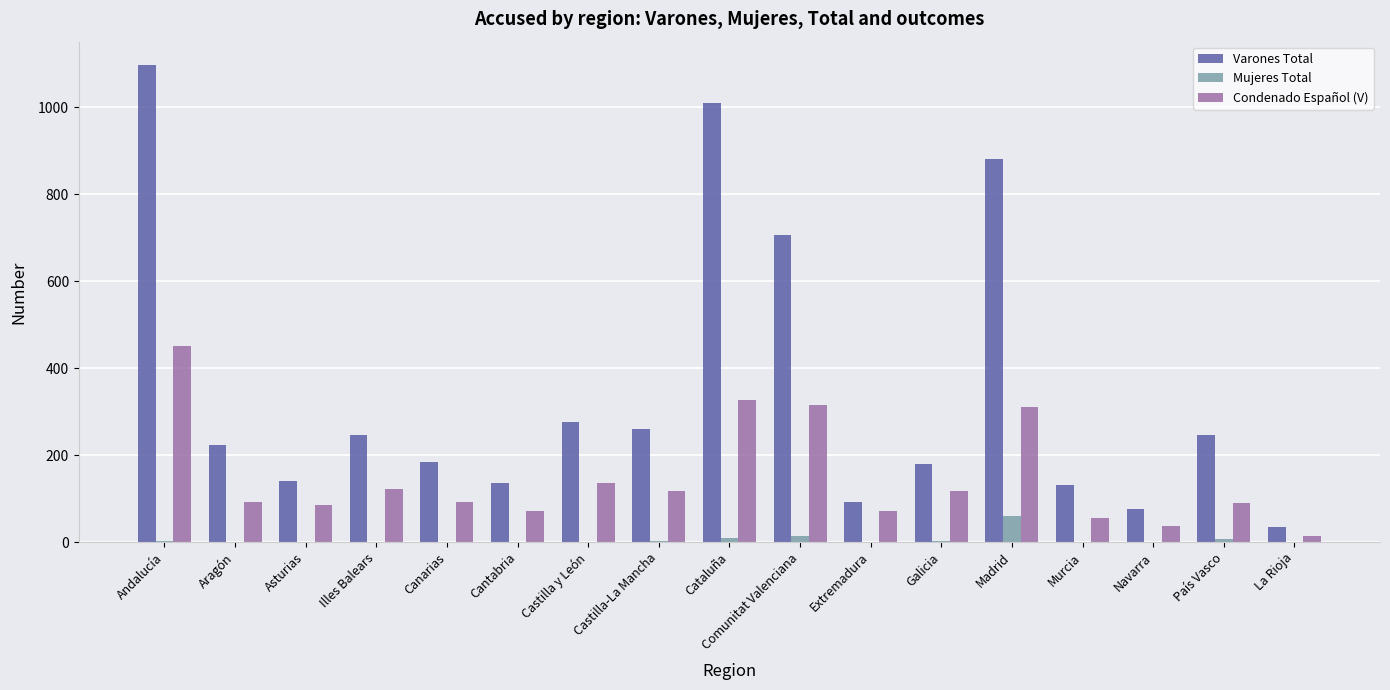

Is it true that Mujeres Total equals 0 at Illes Balears?

True